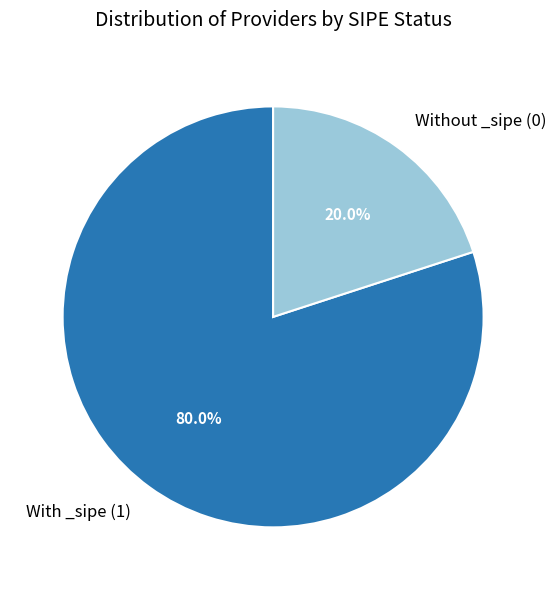

Which slice represents more than half of the pie?

With _sipe (1)